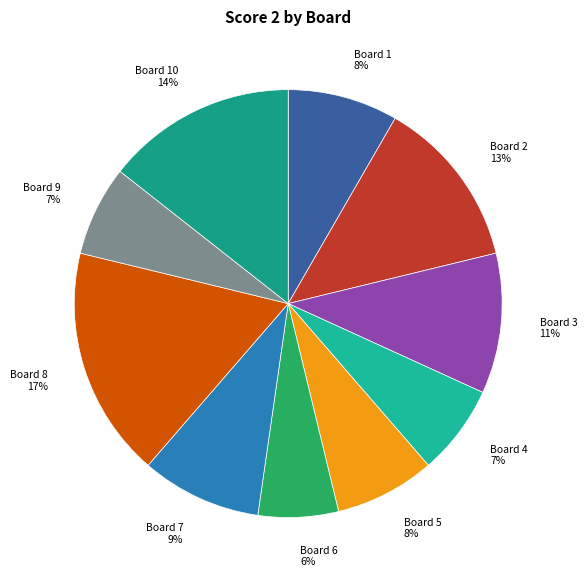

To the nearest percent, what is the difference between the Board 1 8% and Board 2 13% slice percentages?

5%